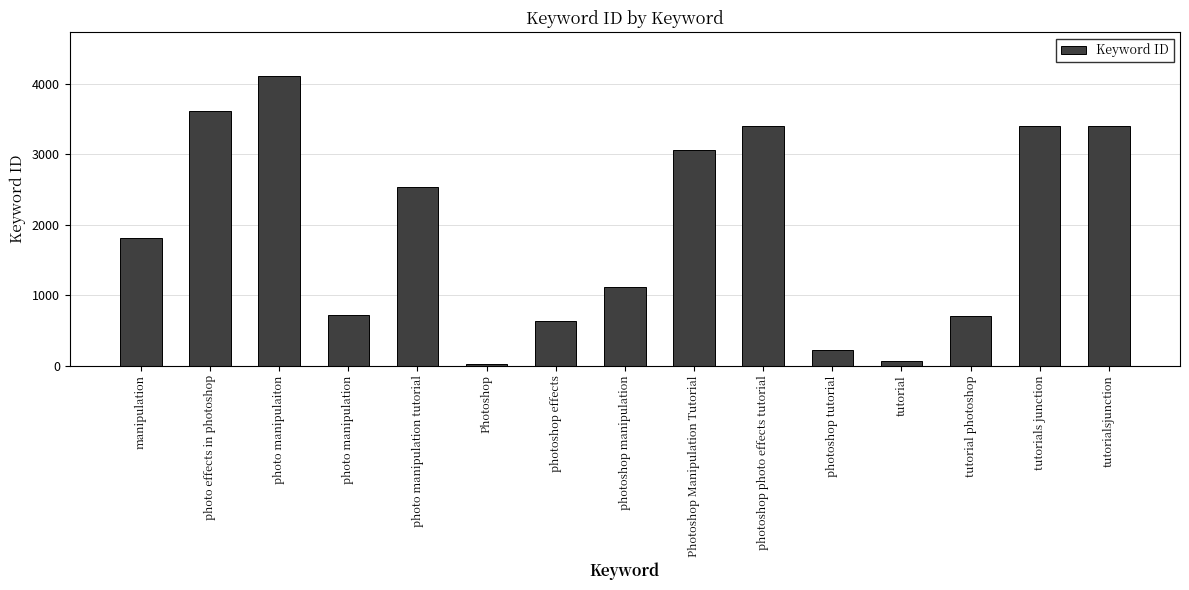

Which has a higher value, photoshop tutorial or Photoshop?

photoshop tutorial